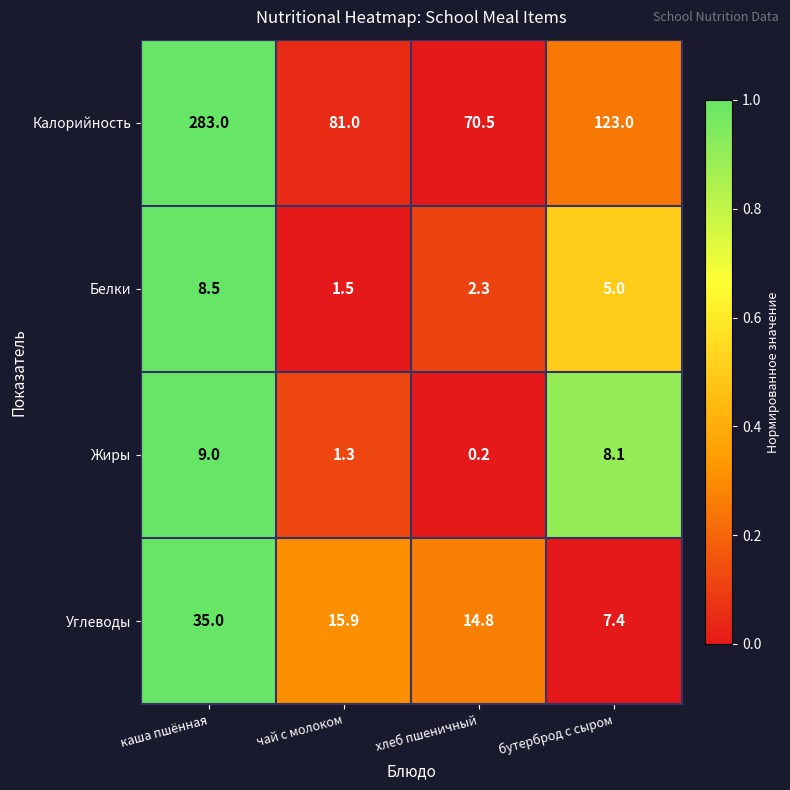

Read the Белки value at чай с молоком.

1.5